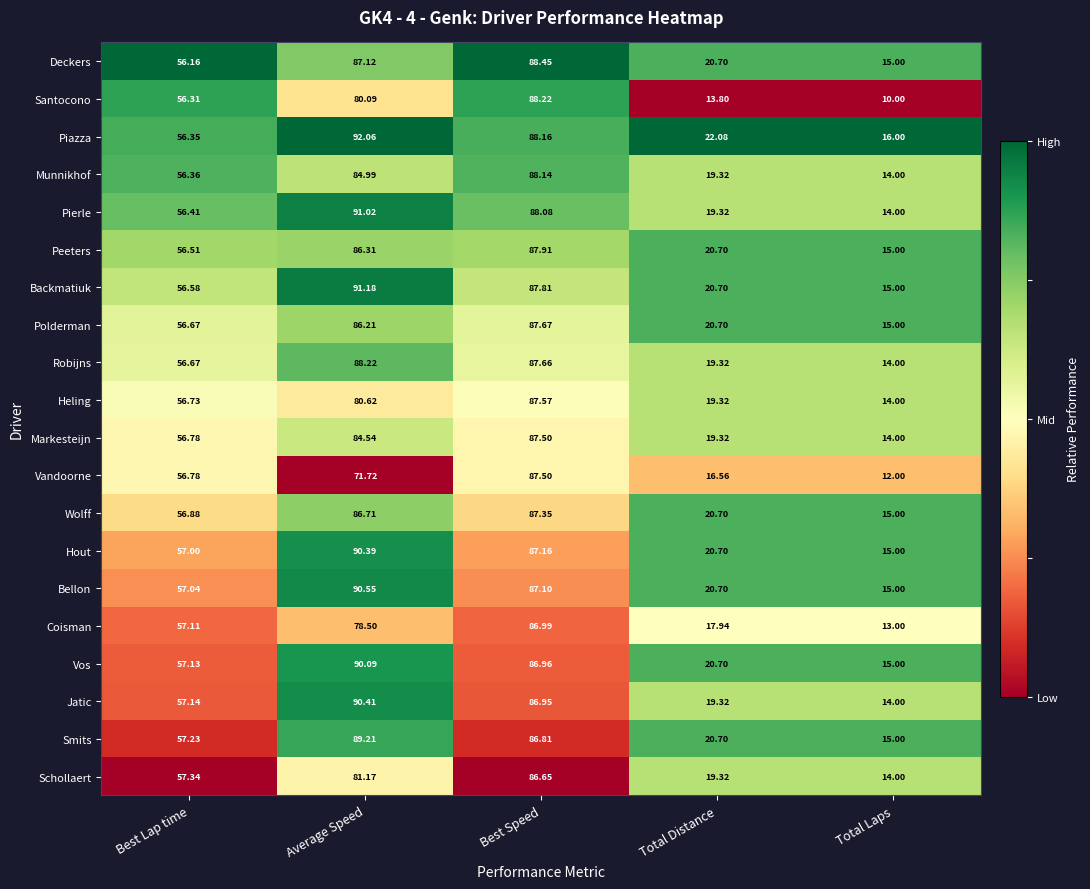

Which series has the largest total across all categories?

Piazza